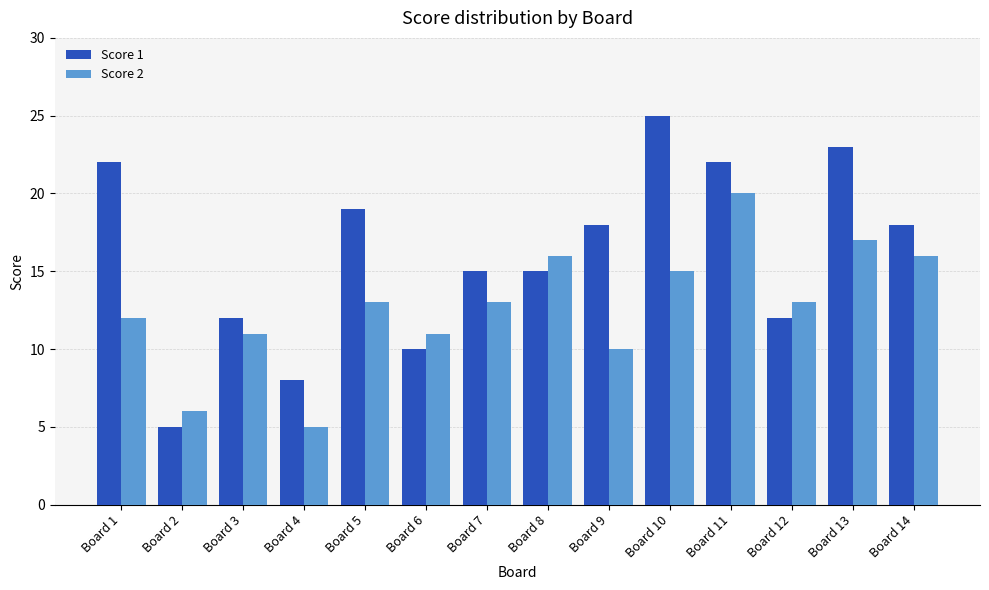

What is the value of the Score 2 bar at the 6th from the left?

11